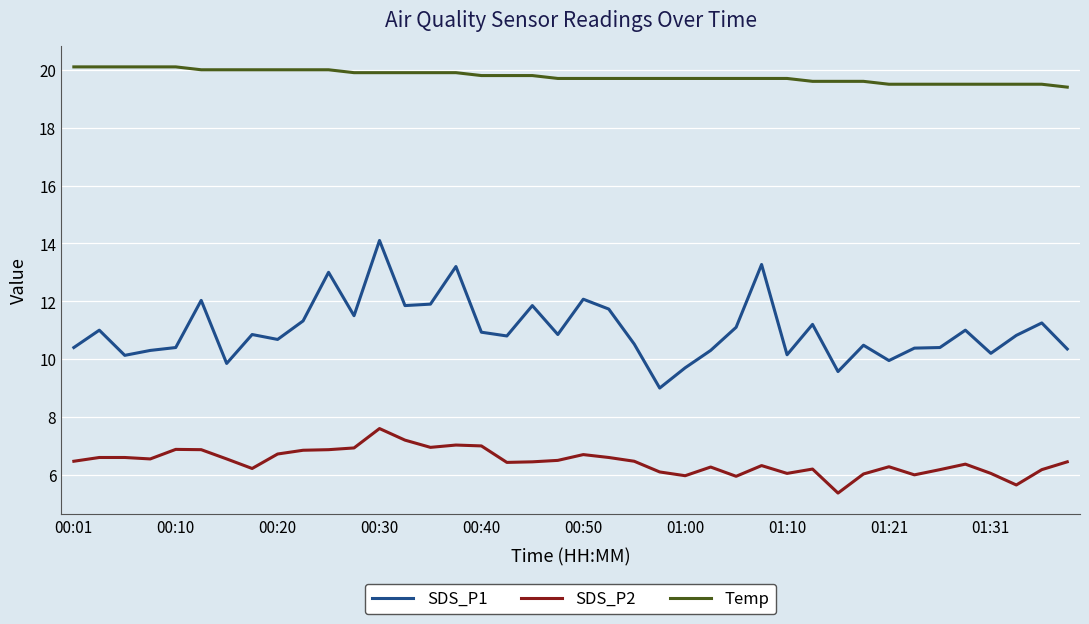

Rank the series by their maximum value, from lowest to highest.

SDS_P2, SDS_P1, Temp